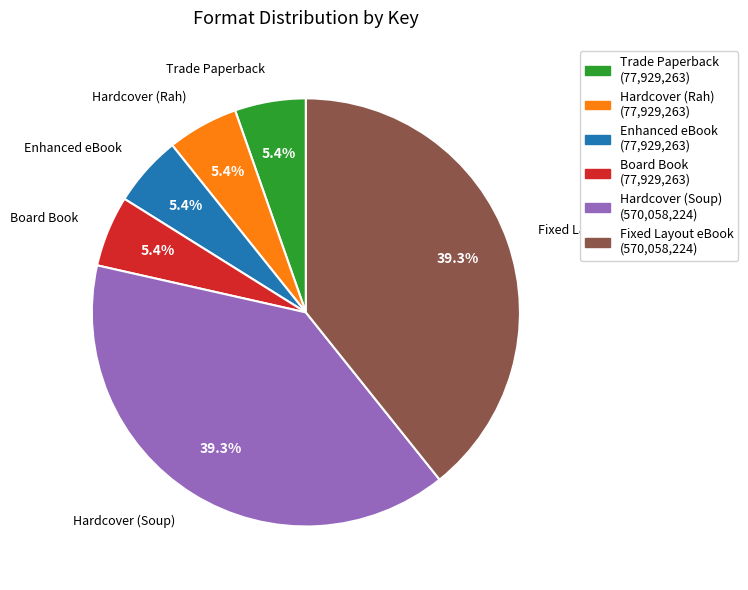

What percentage is the Hardcover (Rah) slice, to the nearest percent?

5%